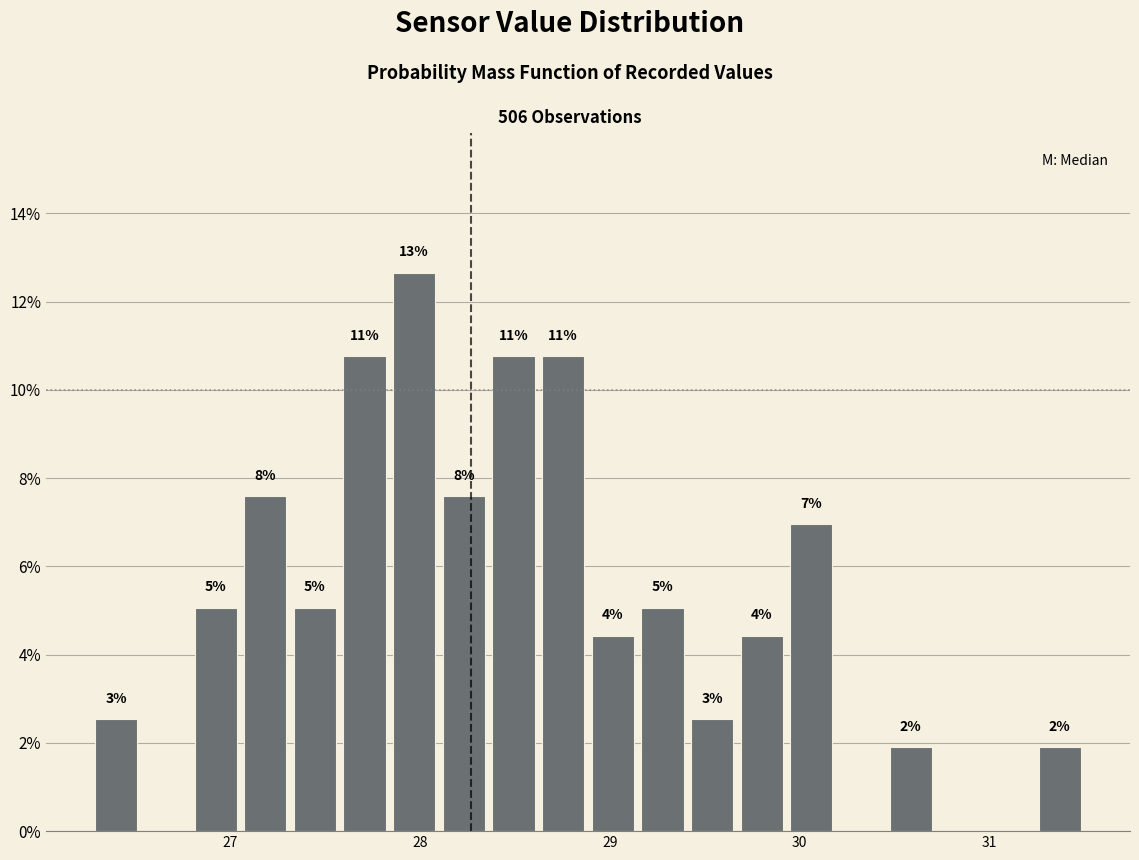

Around what value on the x-axis is the tallest bar? Give the approximate position of its centre, as read against the axis.

28.0